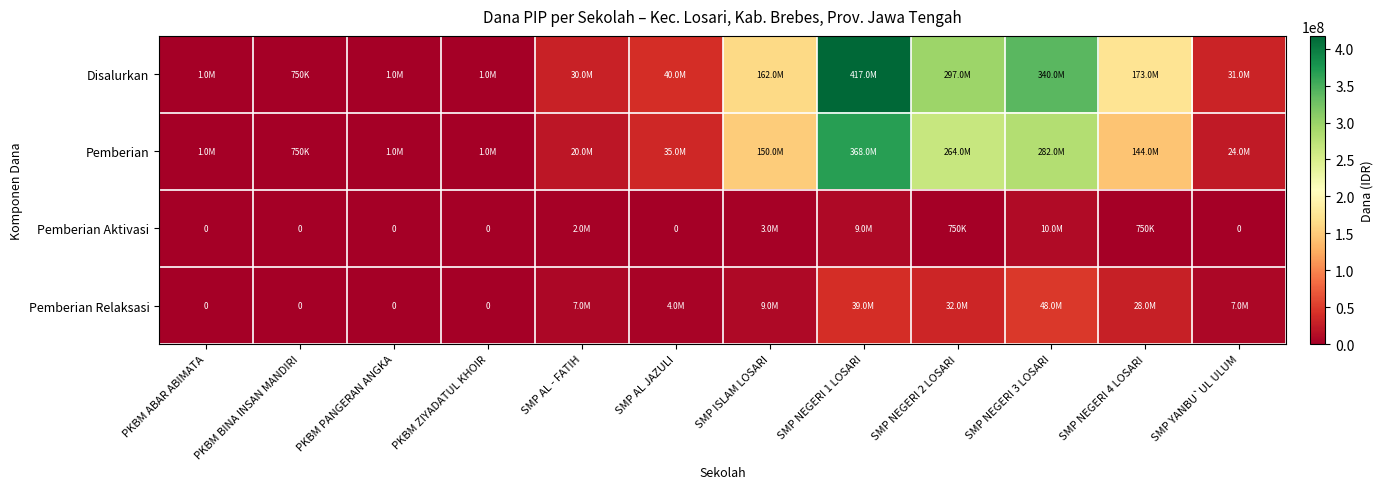

At how many categories does at least one series exceed 283939099?

3